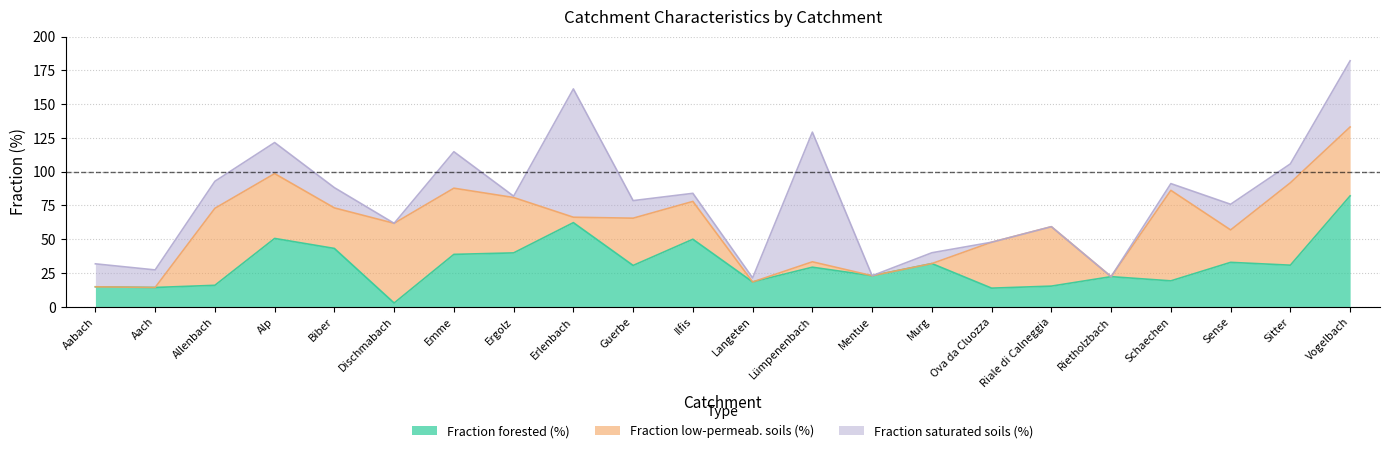

True or false: Fraction low-permeab. soils (%) has a value of 4.0 at Erlenbach.

True